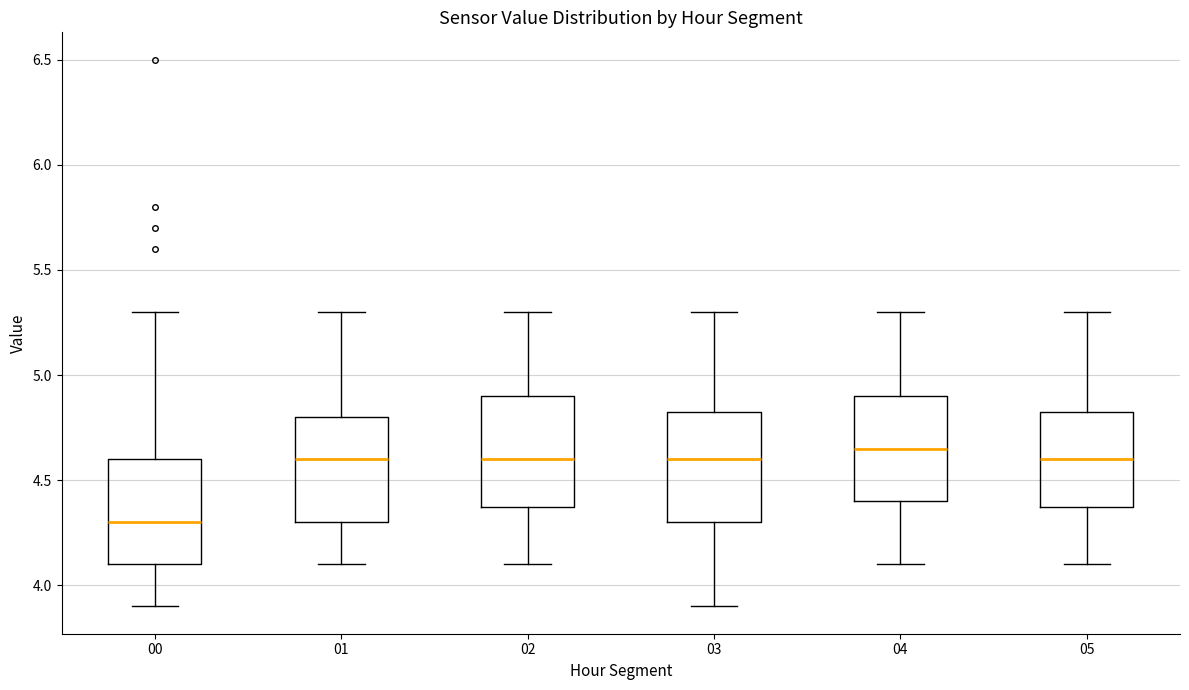

Reading left to right, read every box against the y-axis: the position of its median line, the range the box covers, and the ends of its whiskers. The values are not printed on the chart, so give them approximately, as read against the axis.

00: median 4.30, box 4.10 to 4.60, whiskers 3.90 to 5.30
01: median 4.60, box 4.30 to 4.80, whiskers 4.10 to 5.30
02: median 4.60, box 4.40 to 4.90, whiskers 4.10 to 5.30
03: median 4.60, box 4.30 to 4.85, whiskers 3.90 to 5.30
04: median 4.65, box 4.40 to 4.90, whiskers 4.10 to 5.30
05: median 4.60, box 4.40 to 4.85, whiskers 4.10 to 5.30